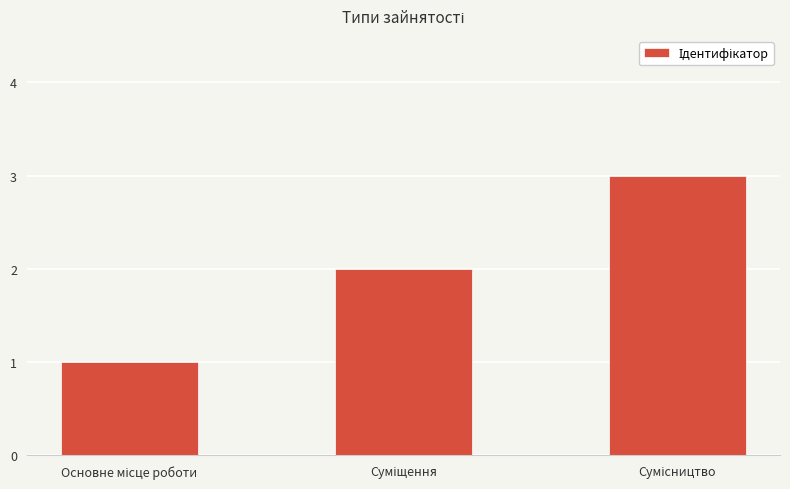

What is the maximum value shown in the chart?

3